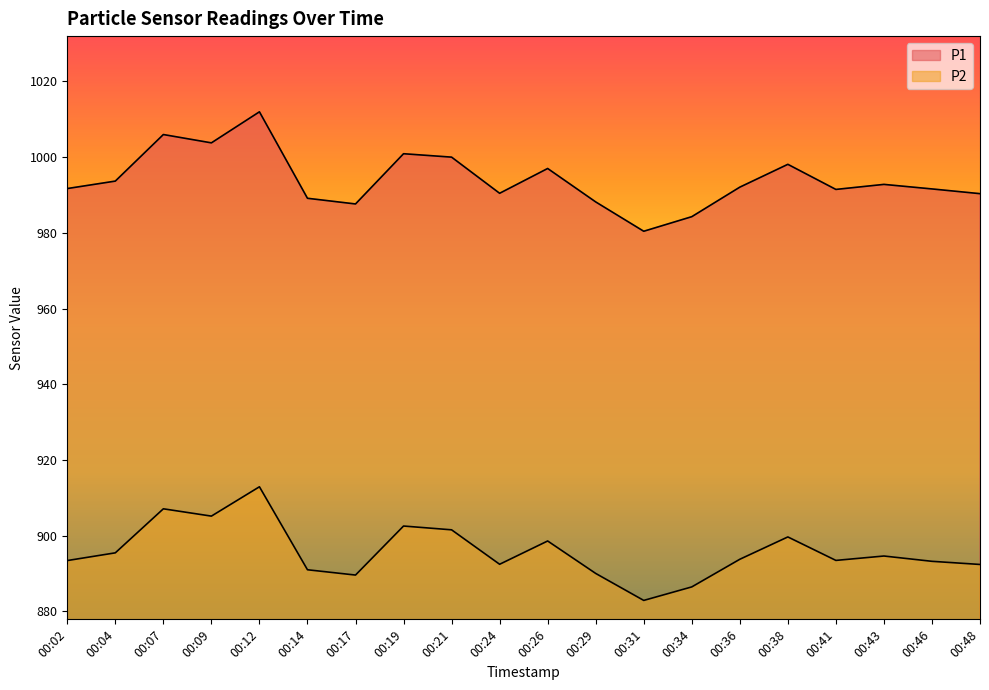

What is the value of the P2 point at the 1st from the left?

893.4